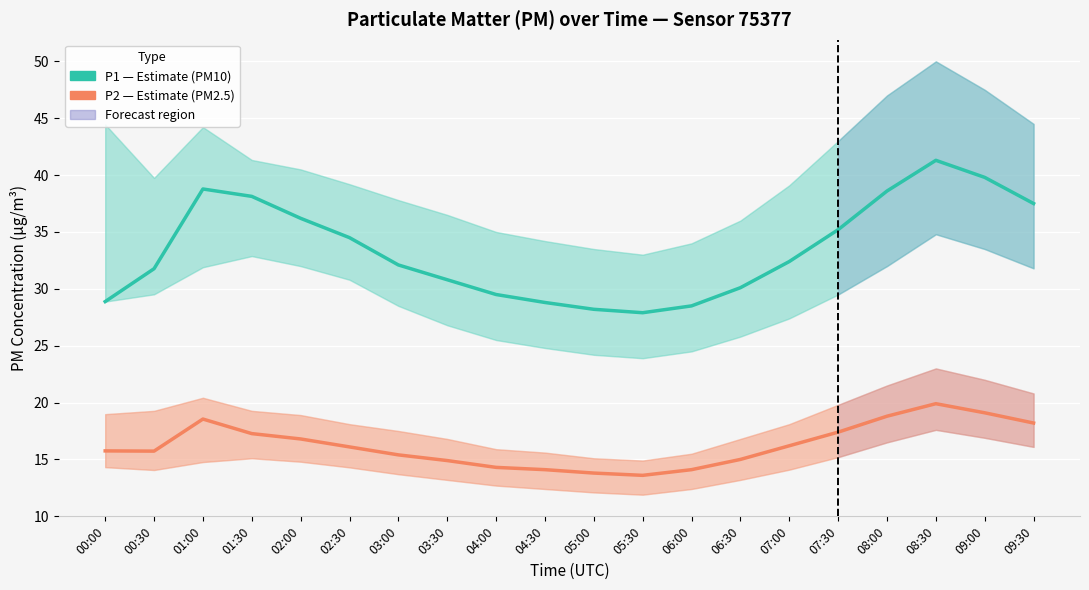

What is the greatest value displayed?

41.3